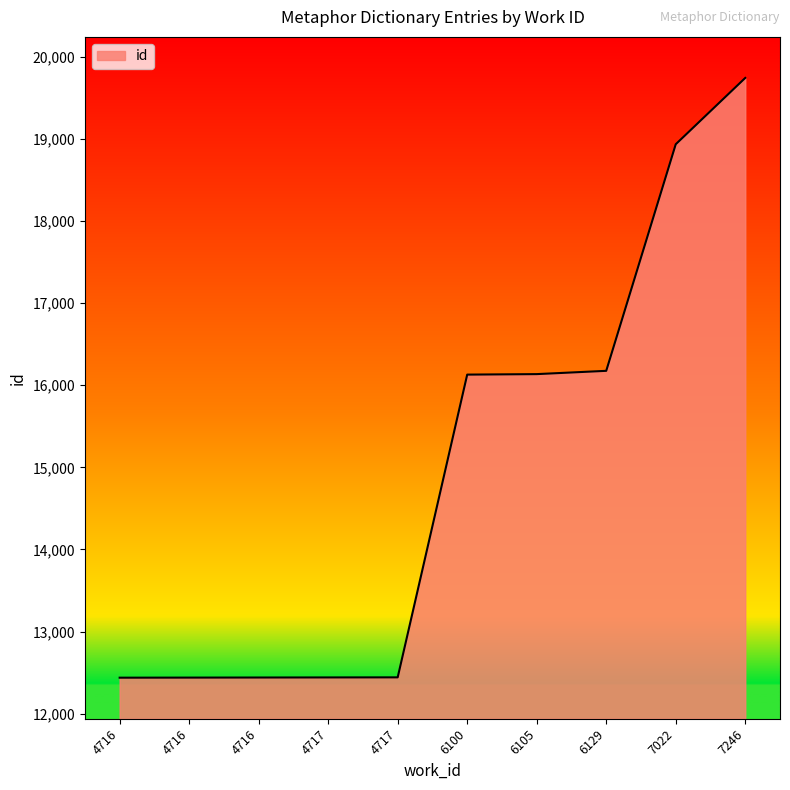

Where does the data first go above 16130?

6105